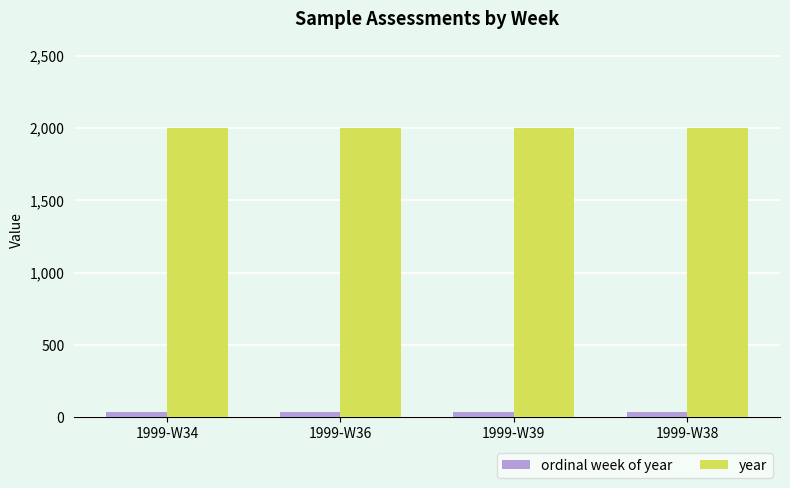

Is the value of ordinal week of year at 1999-W36 greater than the value of year at 1999-W38?

No